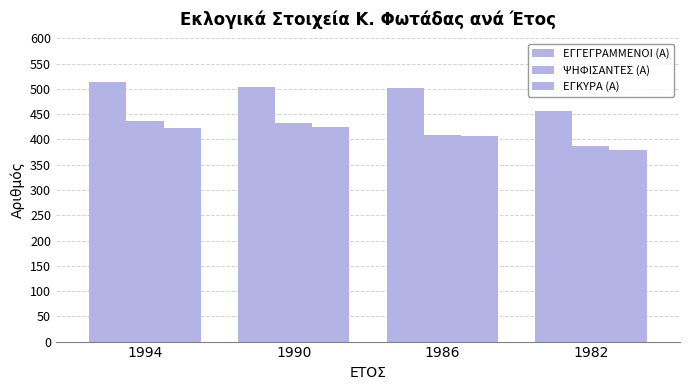

How many bars are there in total?

12